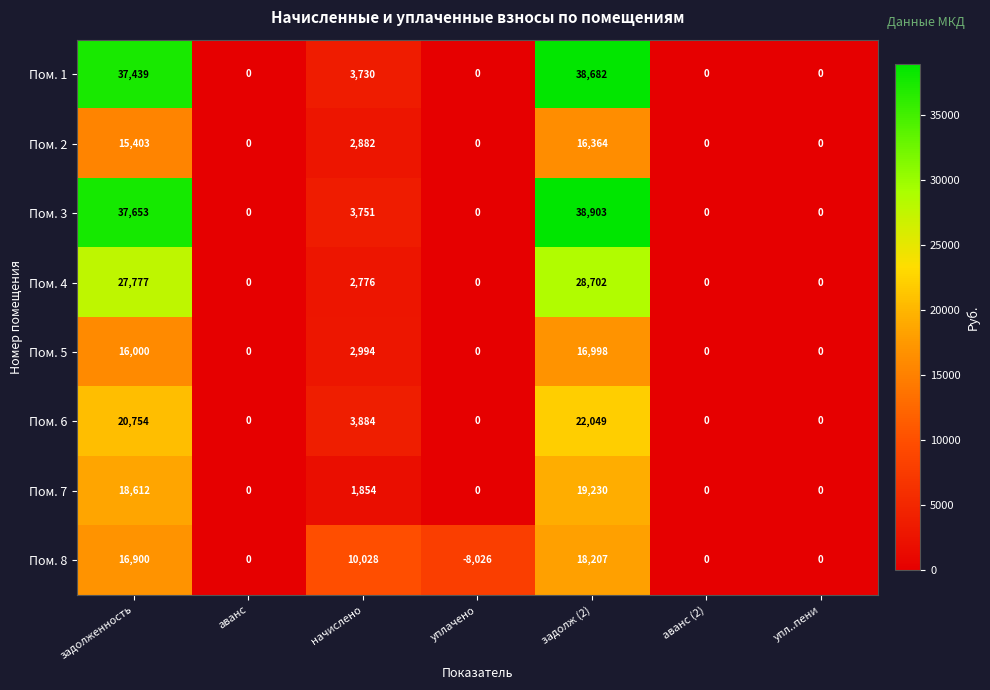

Which series has the largest total across all categories?

Пом. 3